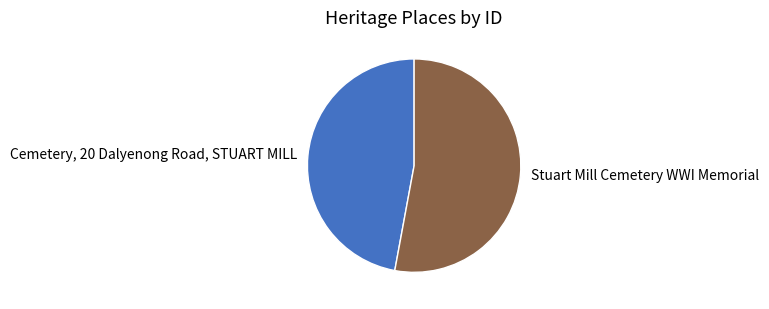

Approximately how many times larger is the value at Stuart Mill Cemetery WWI Memorial compared to Cemetery, 20 Dalyenong Road, STUART MILL?

1.1